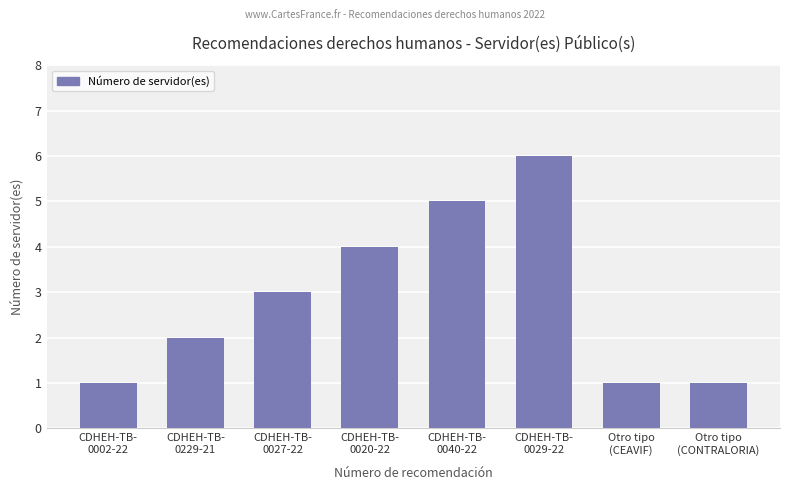

How many bars are there in total?

8